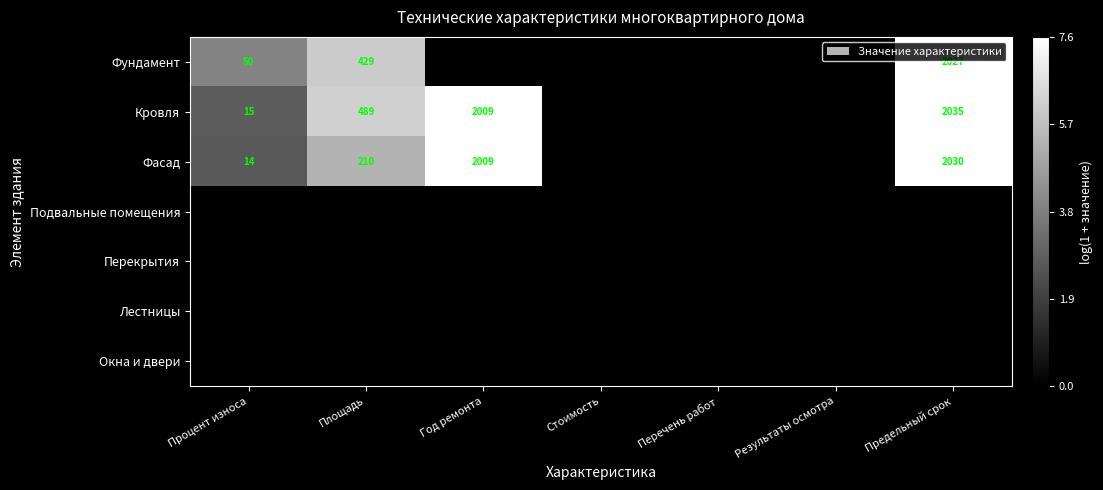

True or false: Кровля has a value of 2009 at Год ремонта.

True